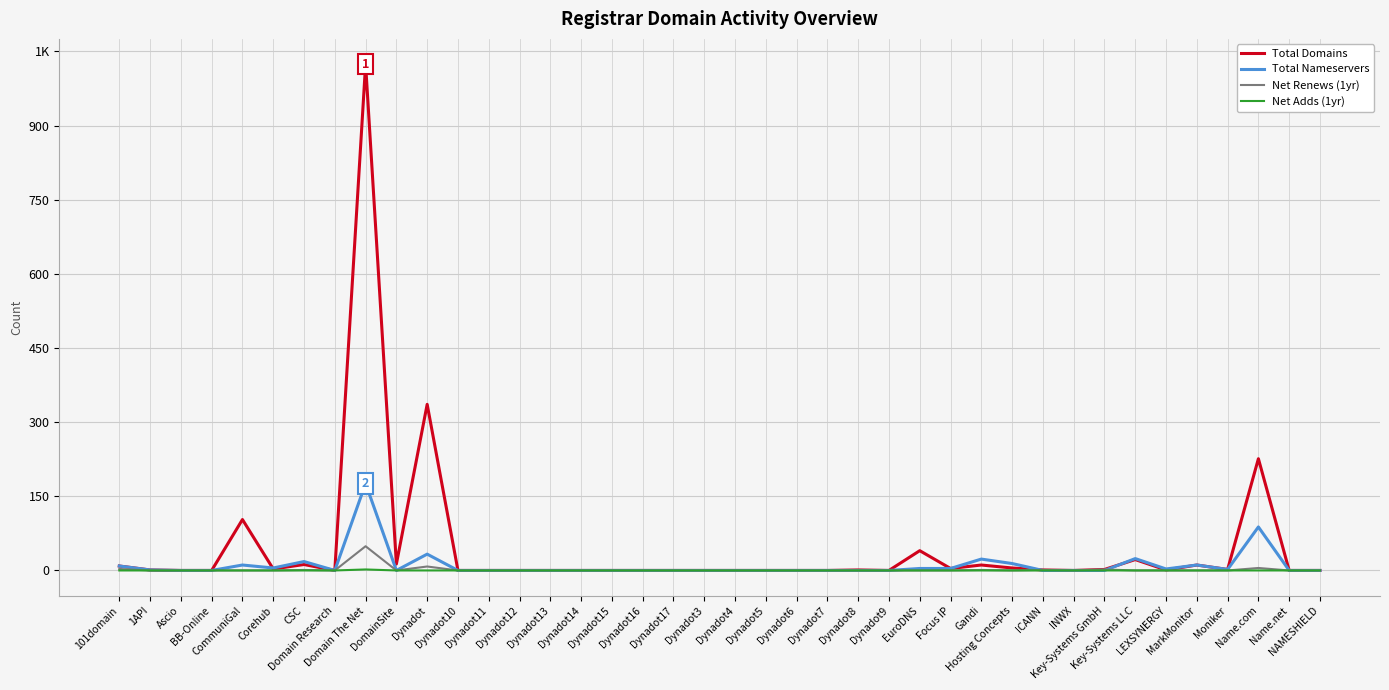

True or false: Net Adds (1yr) has a value of 0 at Domain Research.

True